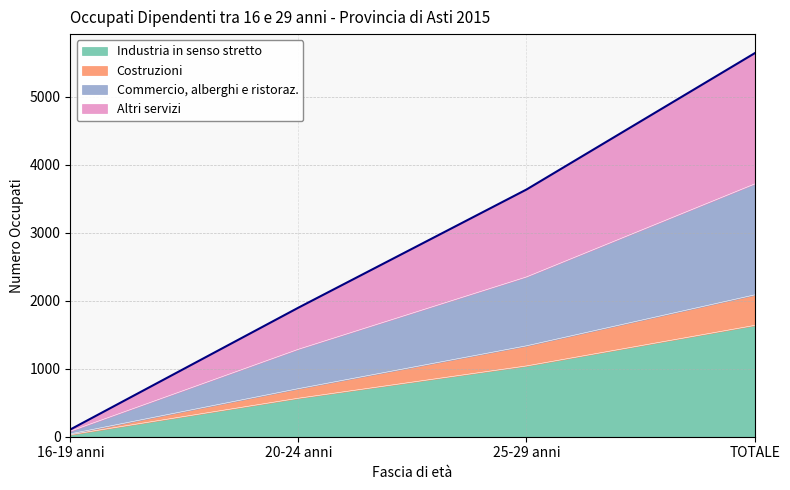

Count the Altri servizi values in the range 1898 to 5640.

3